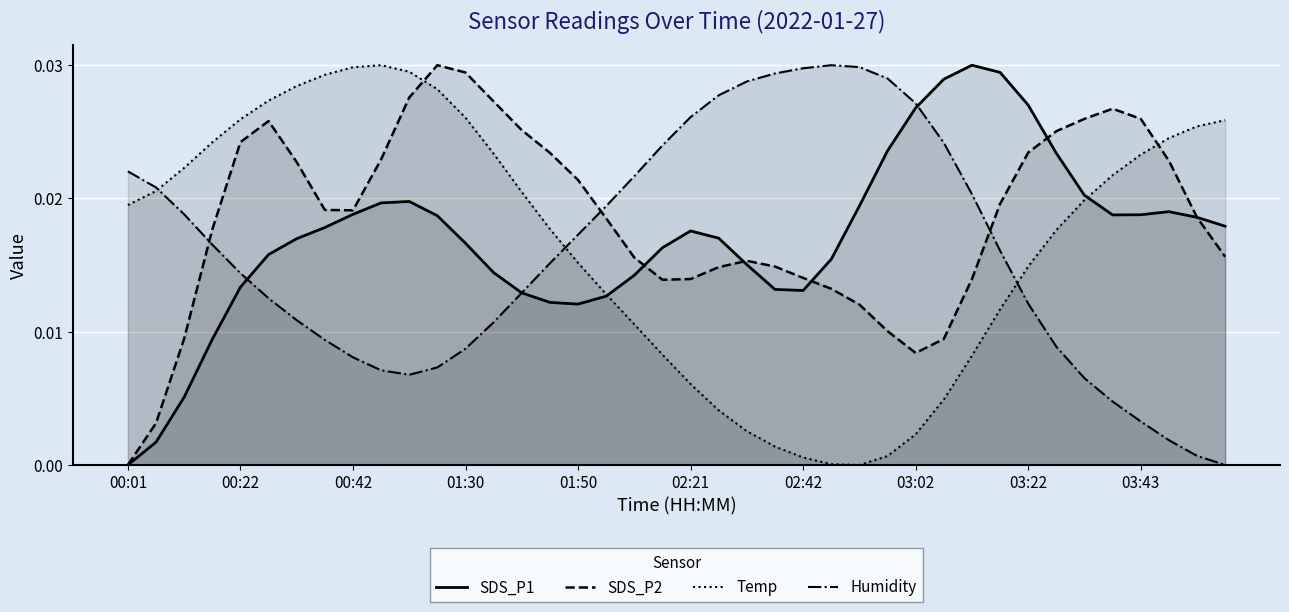

Which series has the largest total across all categories?

SDS_P2